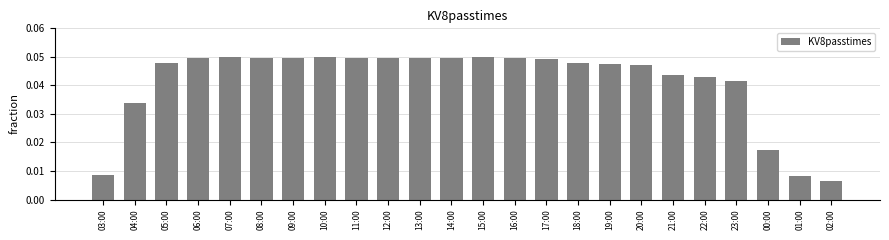

Which category has the lowest value across all series?

02:00